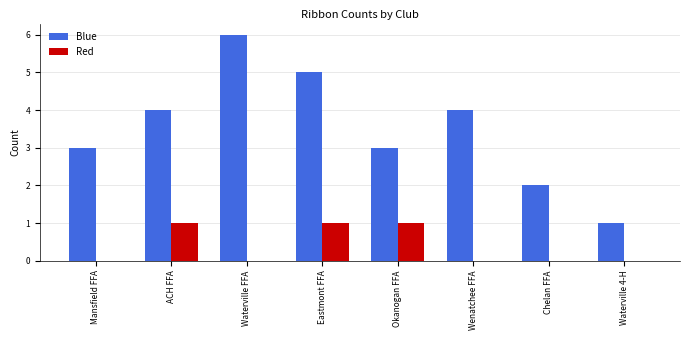

Reading left to right, extract all data points from this chart.

Blue: 3	4	6	5	3	4	2	1
Red: 0	1	0	1	1	0	0	0